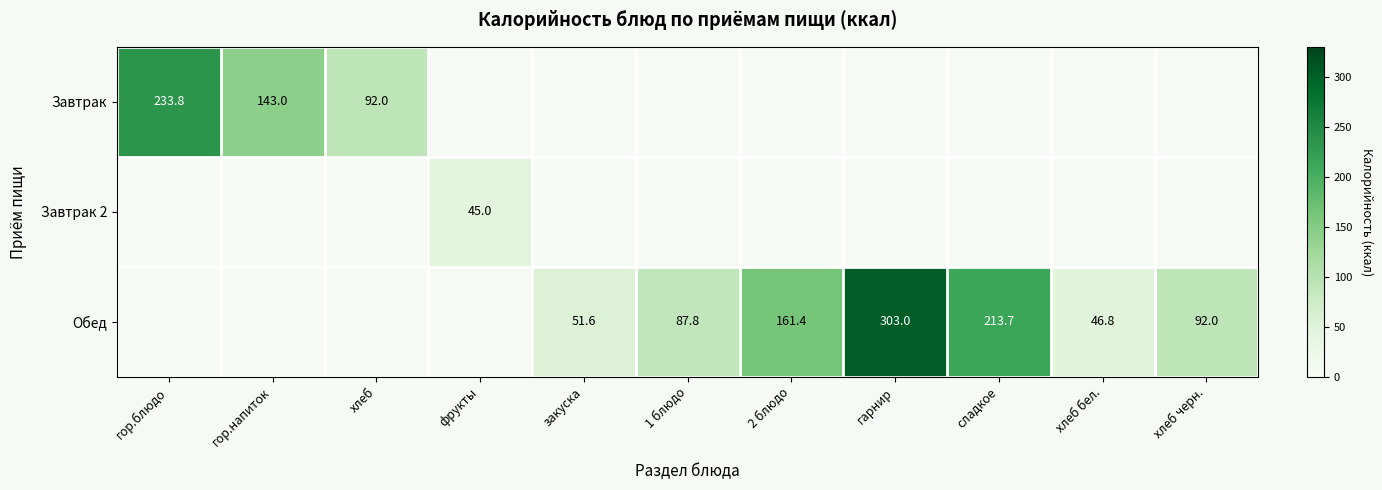

Which label corresponds to the largest value in the chart?

гарнир